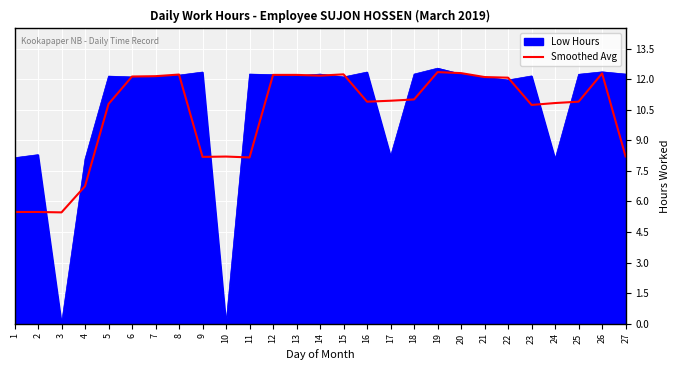

The value of Low Hours at 24 is 2.9. True or false?

False